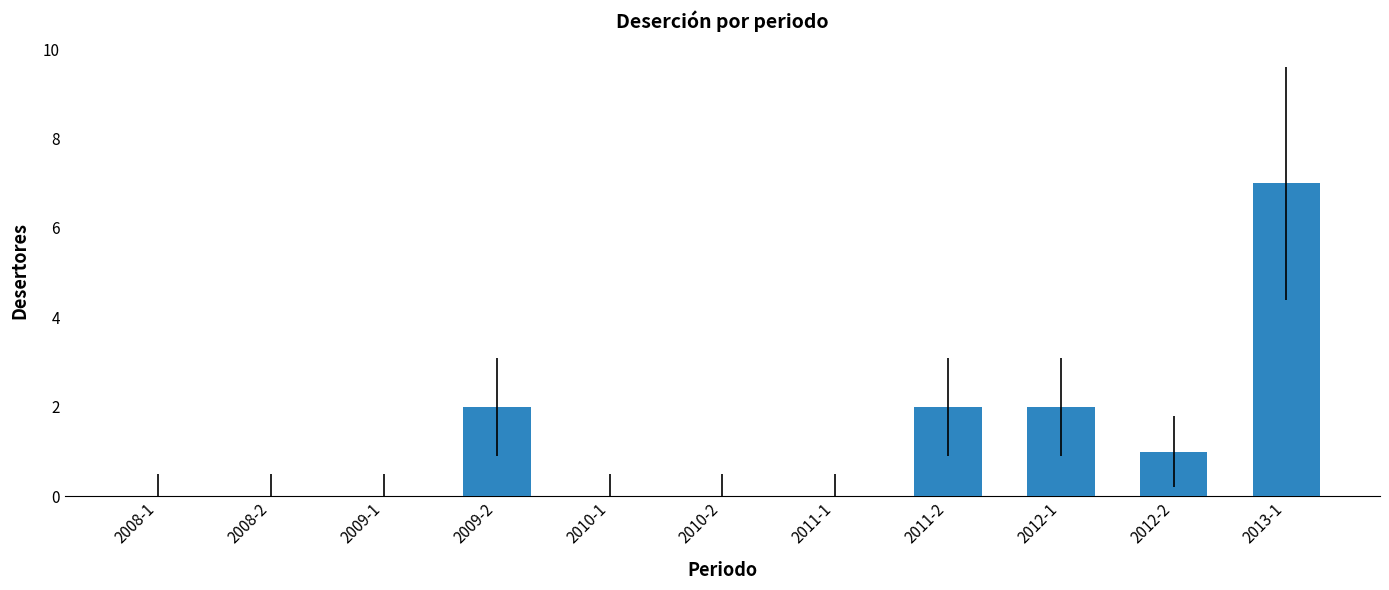

Which has a higher value, 2008-1 or 2012-1?

2012-1